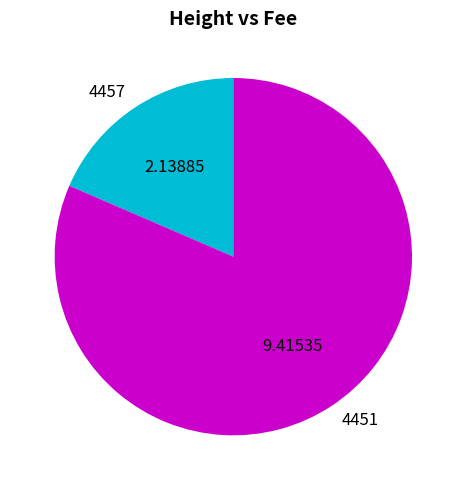

What is the majority slice?

4451